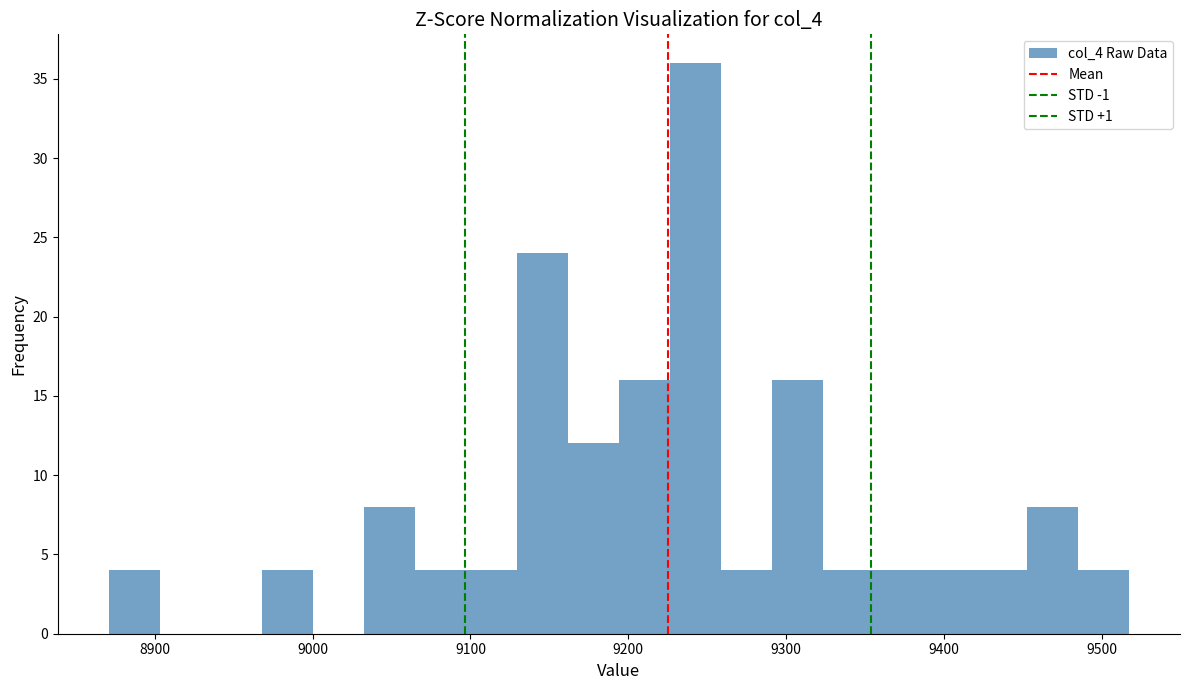

Read against the x-axis, roughly where is the centre of the tallest bar?

9240